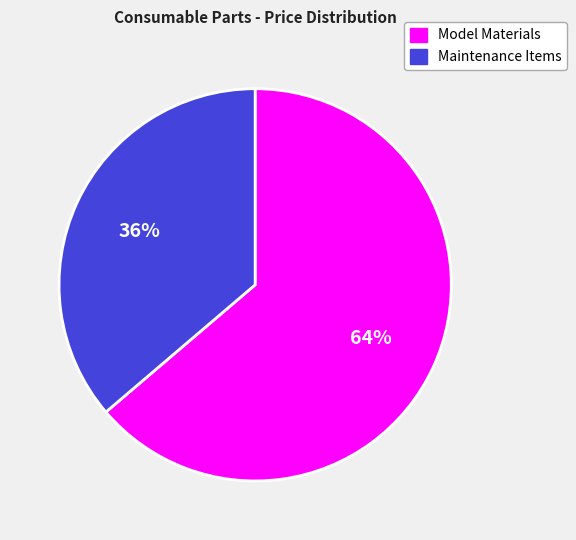

How many slices are in this pie chart?

2